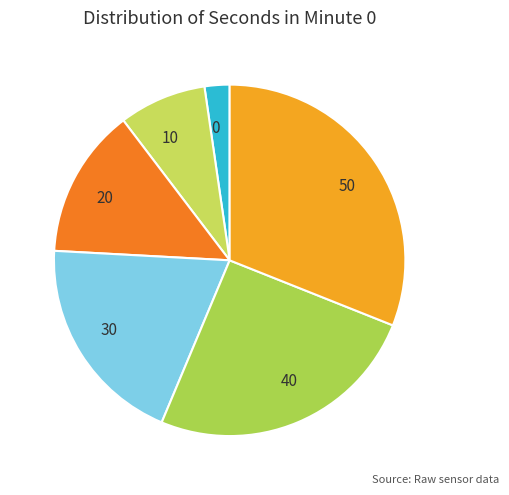

Which category has the biggest portion of the pie?

50